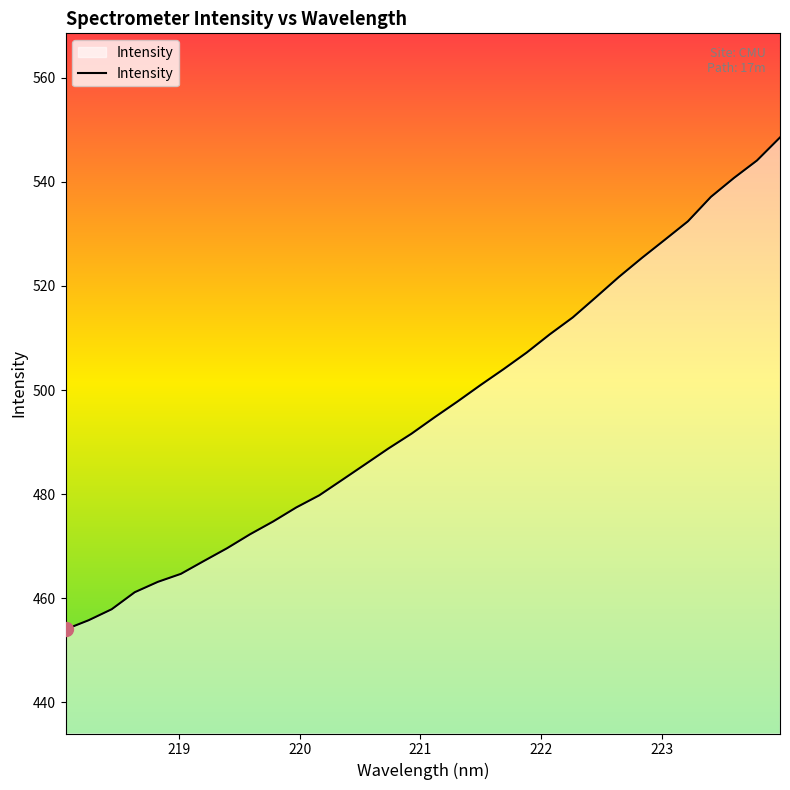

What is the maximum value shown in the chart?

548.5